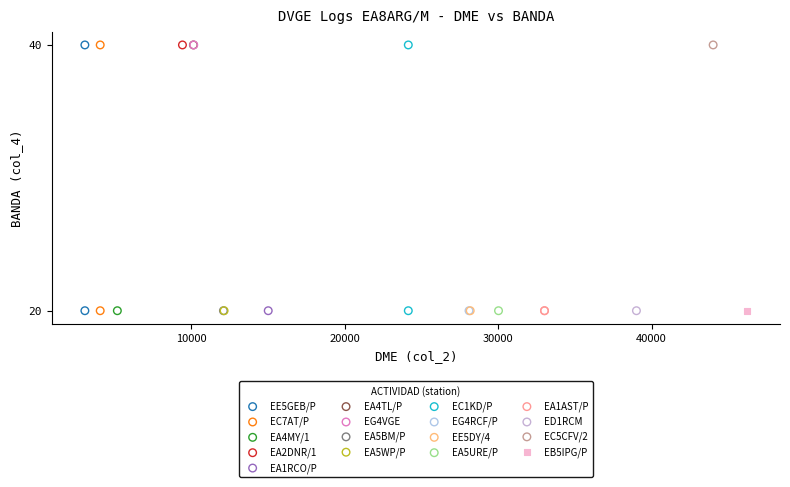

What are all the series names shown in the legend?

EE5GEB/P, EC7AT/P, EA4MY/1, EA2DNR/1, EA1RCO/P, EA4TL/P, EG4VGE, EA5BM/P, EA5WP/P, EC1KD/P, EG4RCF/P, EE5DY/4, EA5URE/P, EA1AST/P, ED1RCM, EC5CFV/2, EB5IPG/P